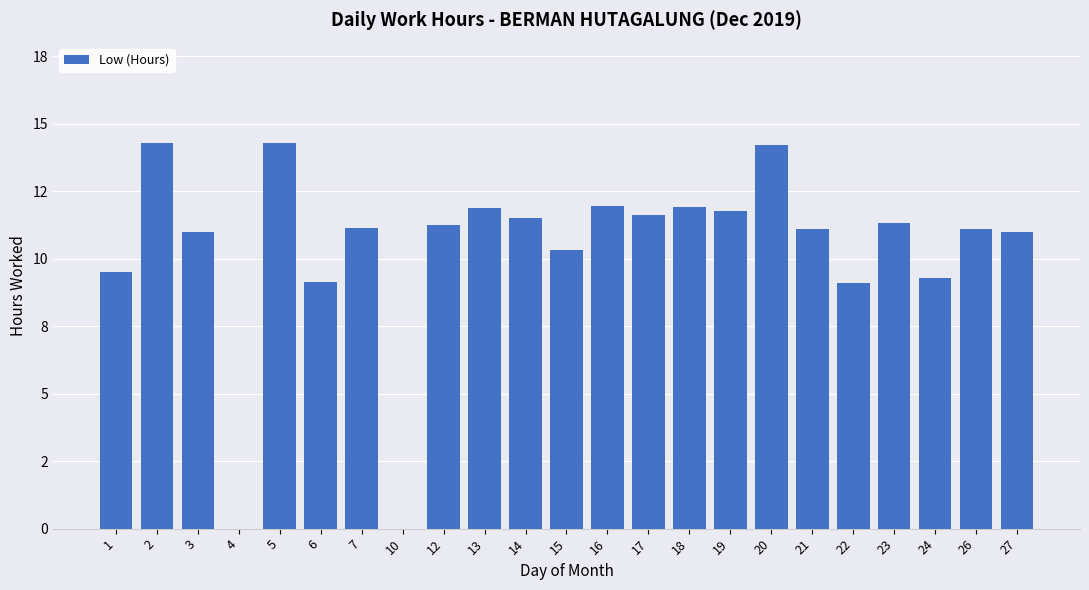

Reading left to right, what are all the values shown in this chart?

9.5	14.3	11.0	0.0	14.3	9.1	11.1	0.0	11.2	11.9	11.5	10.3	11.9	11.6	11.9	11.8	14.2	11.1	9.1	11.3	9.3	11.1	11.0